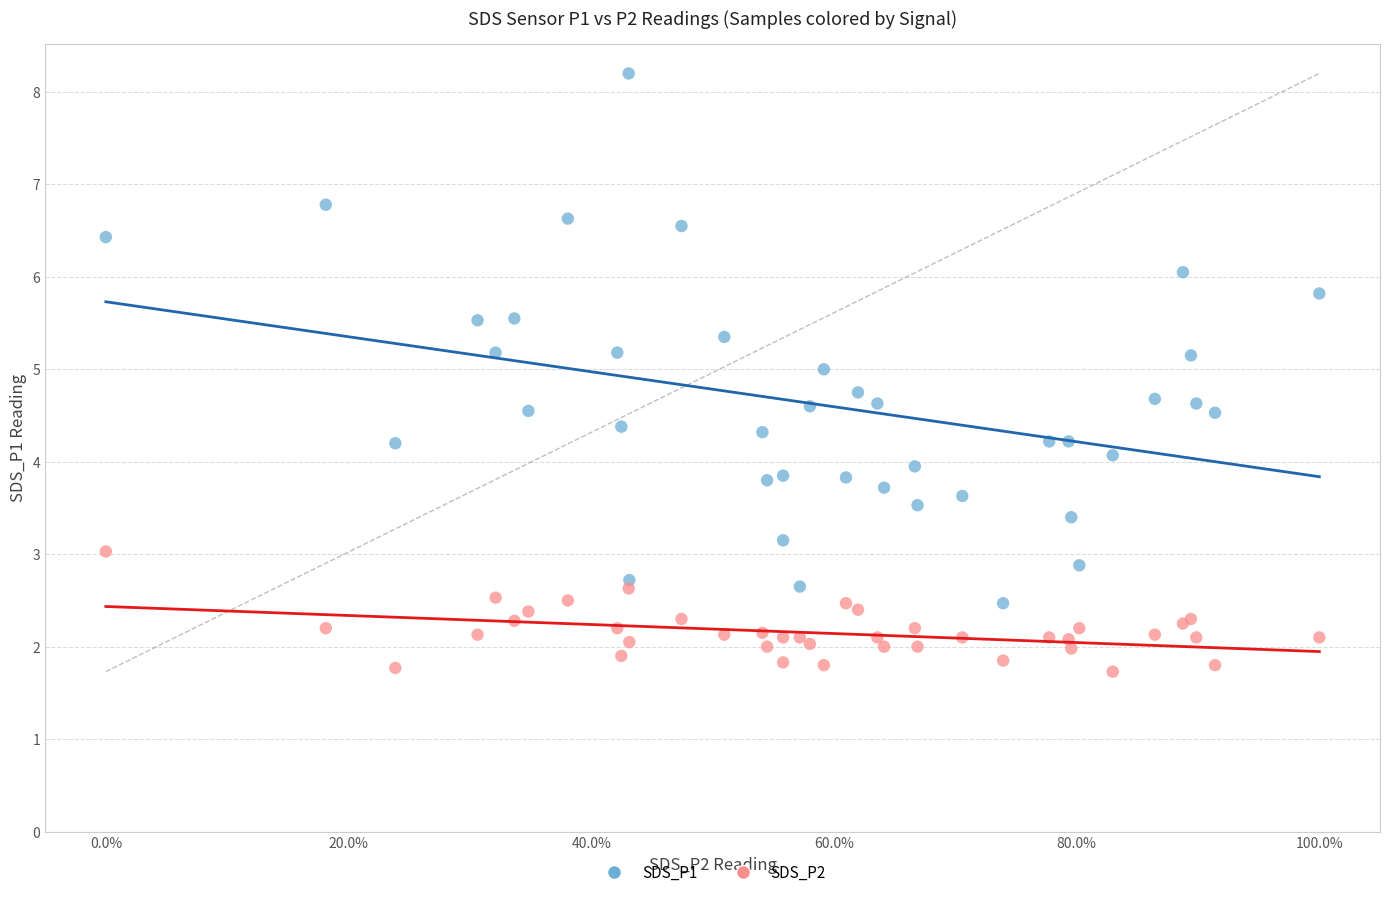

Which series contains the highest Y value?

SDS_P1